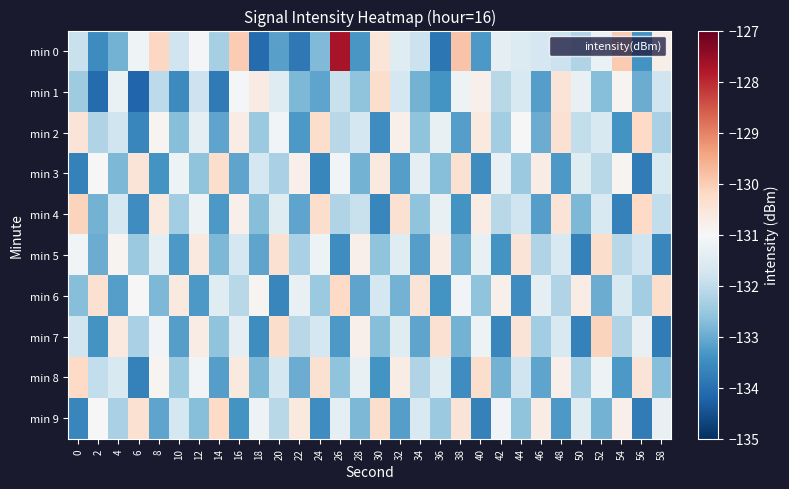

What is the maximum value shown in the chart?

-127.7